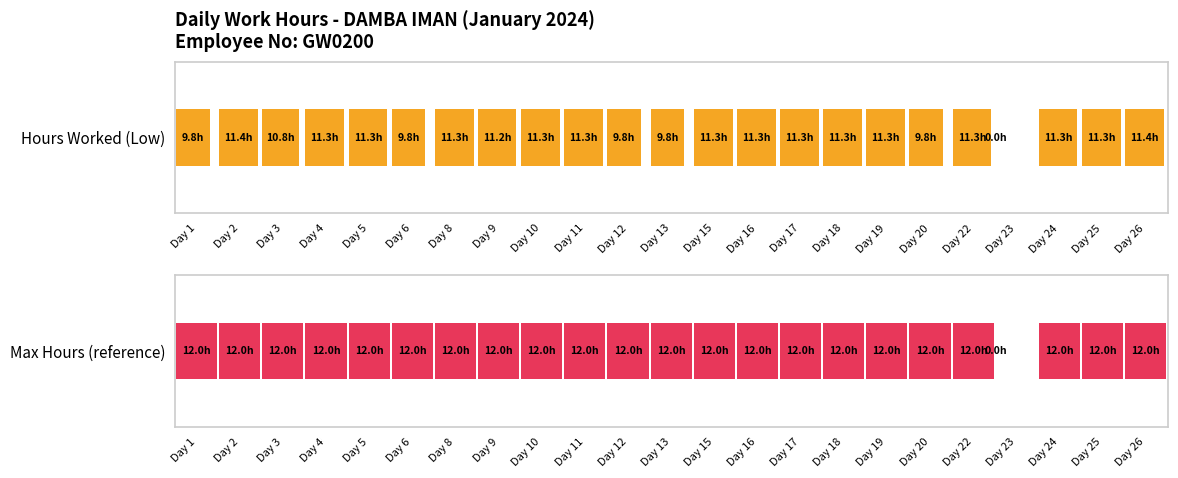

How many groups of bars are there?

23